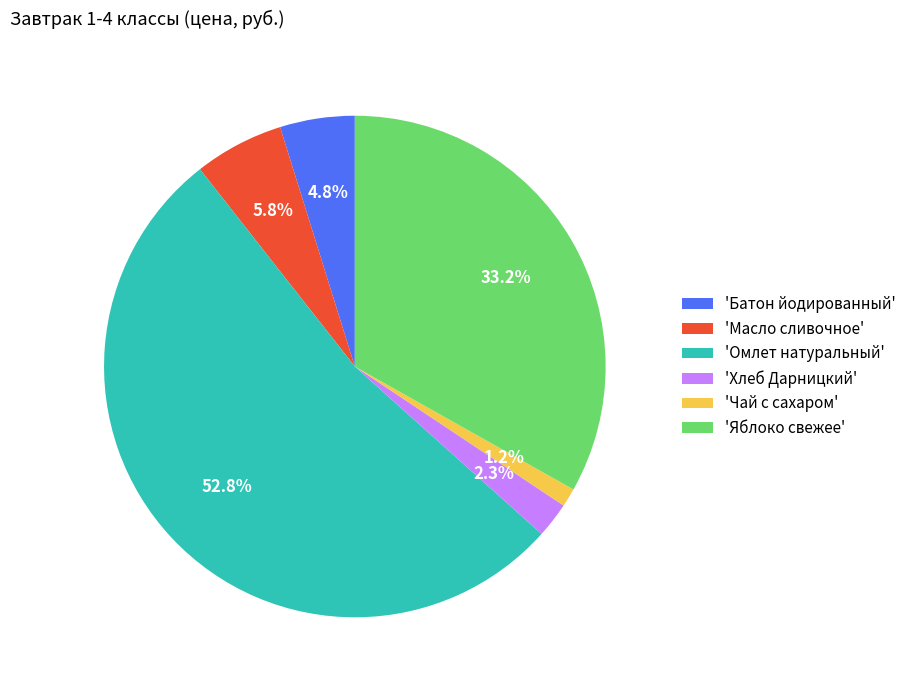

Between 'Чай с сахаром' and 'Омлет натуральный', which is larger?

'Омлет натуральный'